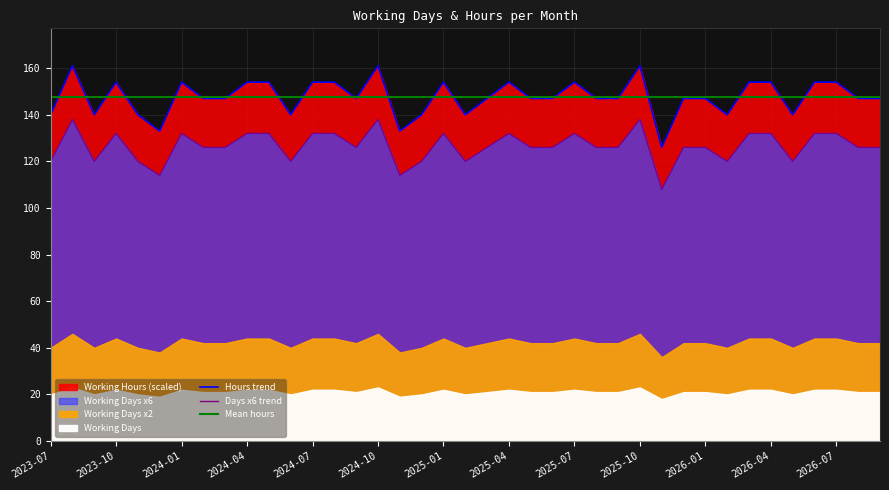

Rank the categories by value from lowest to highest.

2025-11, 2023-12, 2024-11, 2023-07, 2023-09, 2023-11, 2024-06, 2024-12, 2025-02, 2026-02, 2026-05, 2024-02, 2024-03, 2024-09, 2025-03, 2025-05, 2025-06, 2025-08, 2025-09, 2025-12, 2026-01, 2026-08, 2026-09, 2023-10, 2024-01, 2024-04, 2024-05, 2024-07, 2024-08, 2025-01, 2025-04, 2025-07, 2026-03, 2026-04, 2026-06, 2026-07, 2023-08, 2024-10, 2025-10